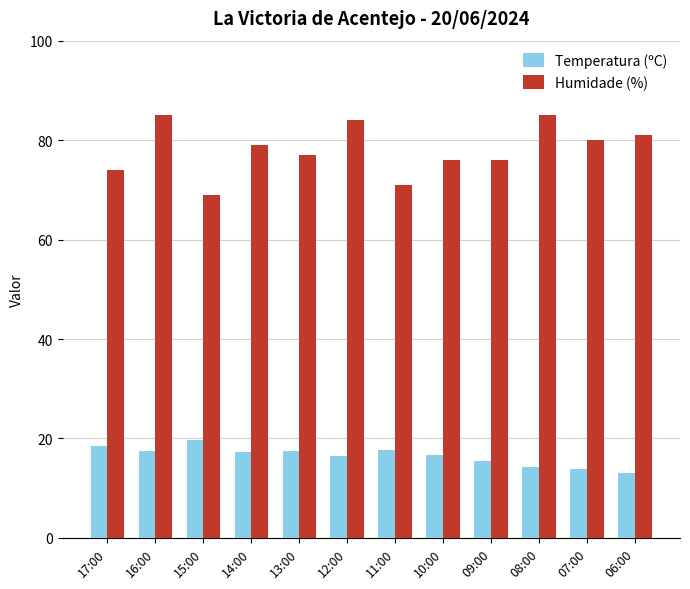

How many distinct data groups are displayed?

2